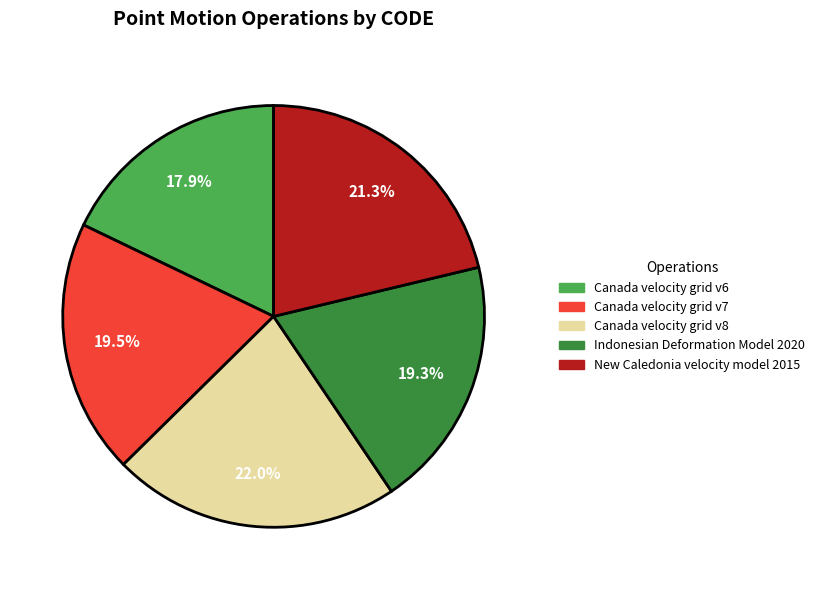

The Canada velocity grid v6 slice represents 18% of the pie. True or false?

True